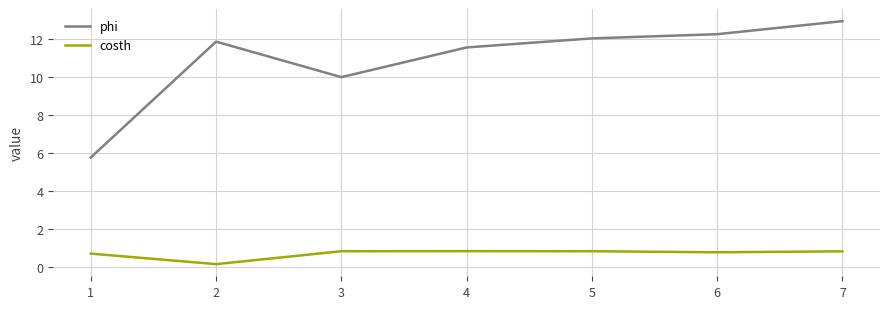

Where is phi nearest to the value 9?

3